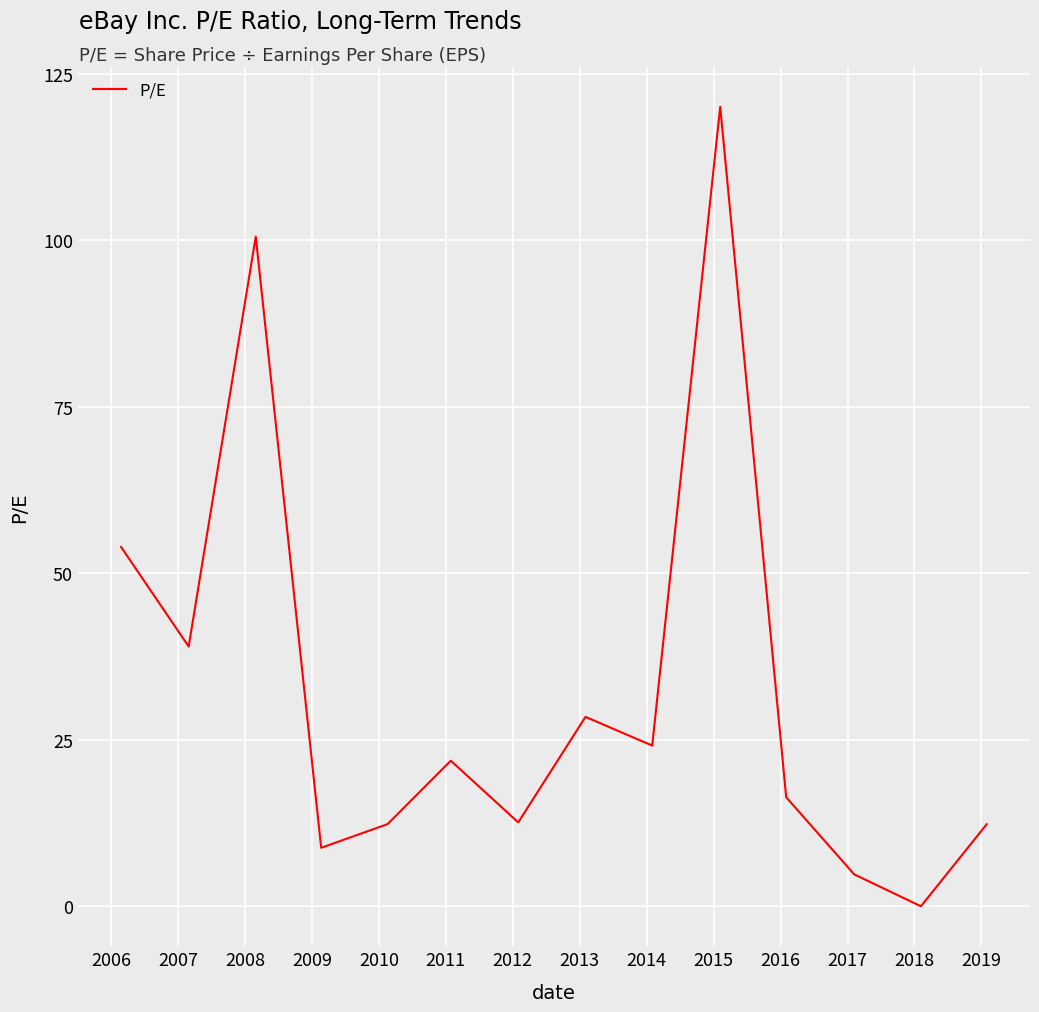

What is the difference between the maximum and minimum values?

120.0